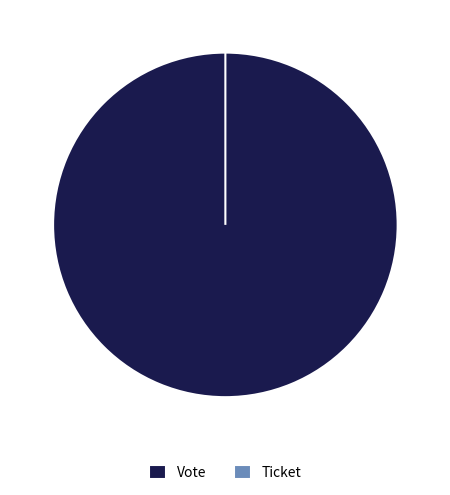

How many segments does this pie chart have?

2